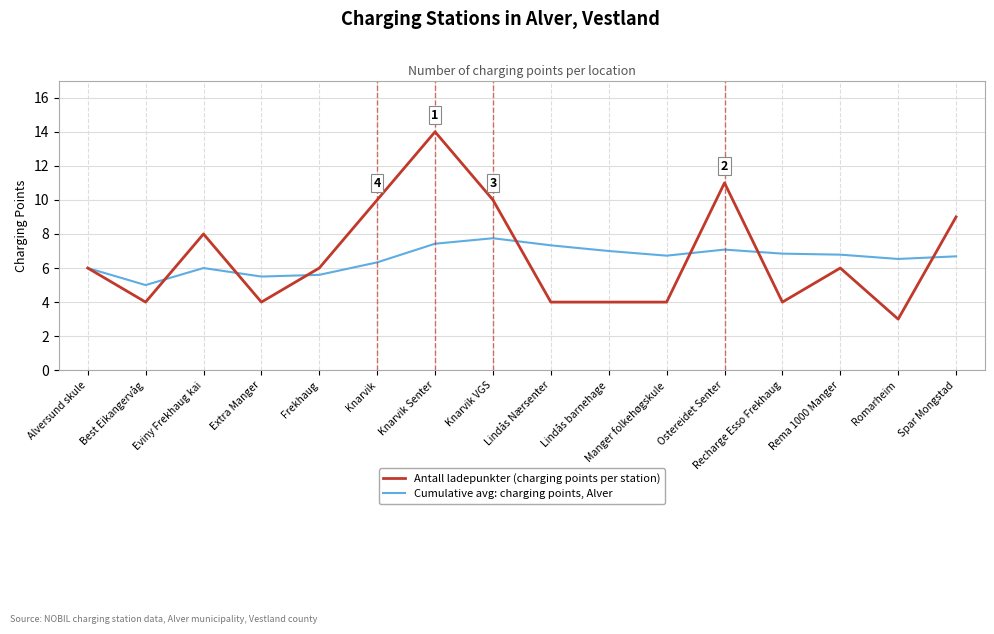

Is it true that Cumulative avg: charging points, Alver equals 1.8 at Extra Manger?

False